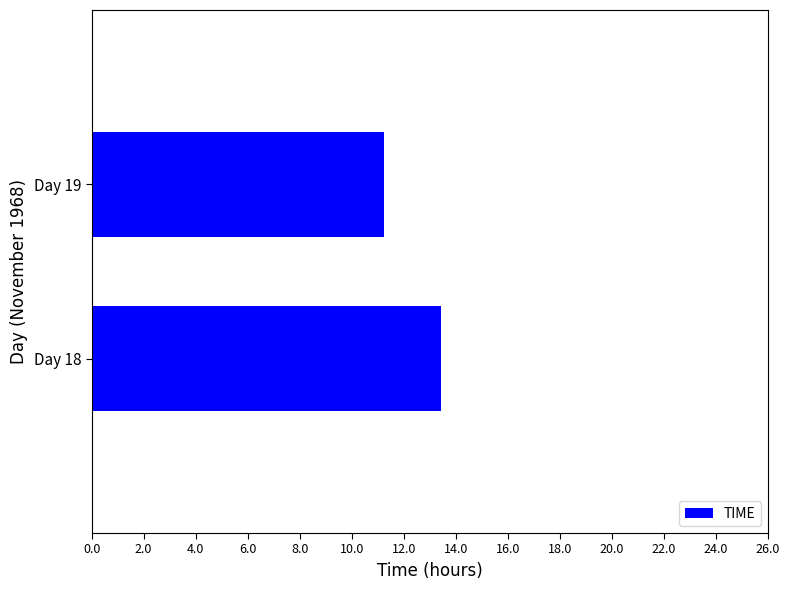

Count the number of categories in the chart.

2